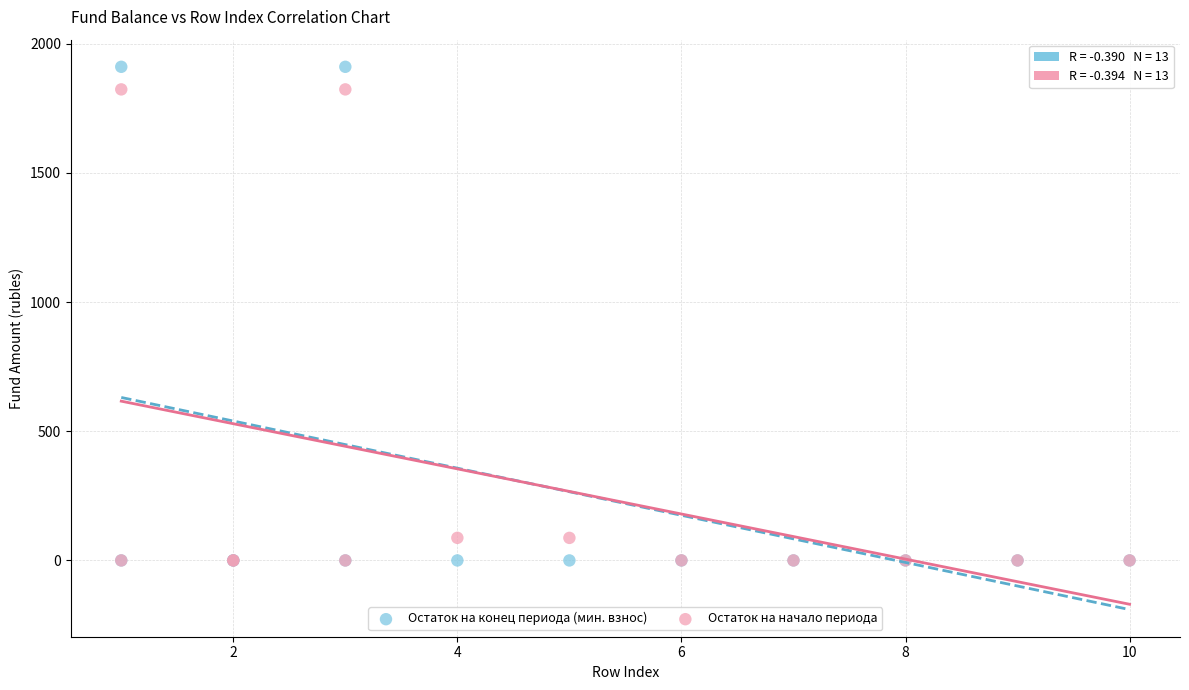

Which series has the largest Y range (max minus min)?

Остаток на конец периода (мин. взнос)